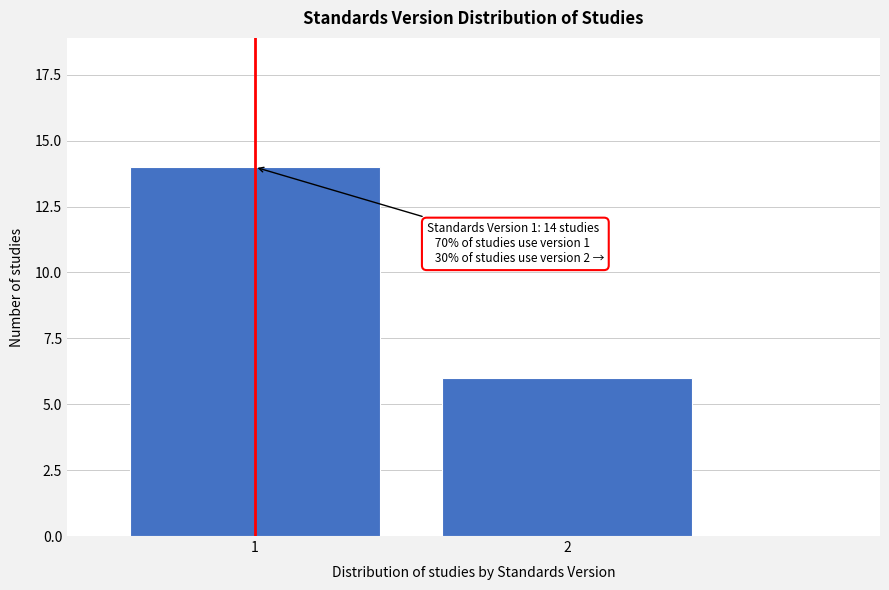

Reading left to right, what are all the values shown in this chart?

14	6